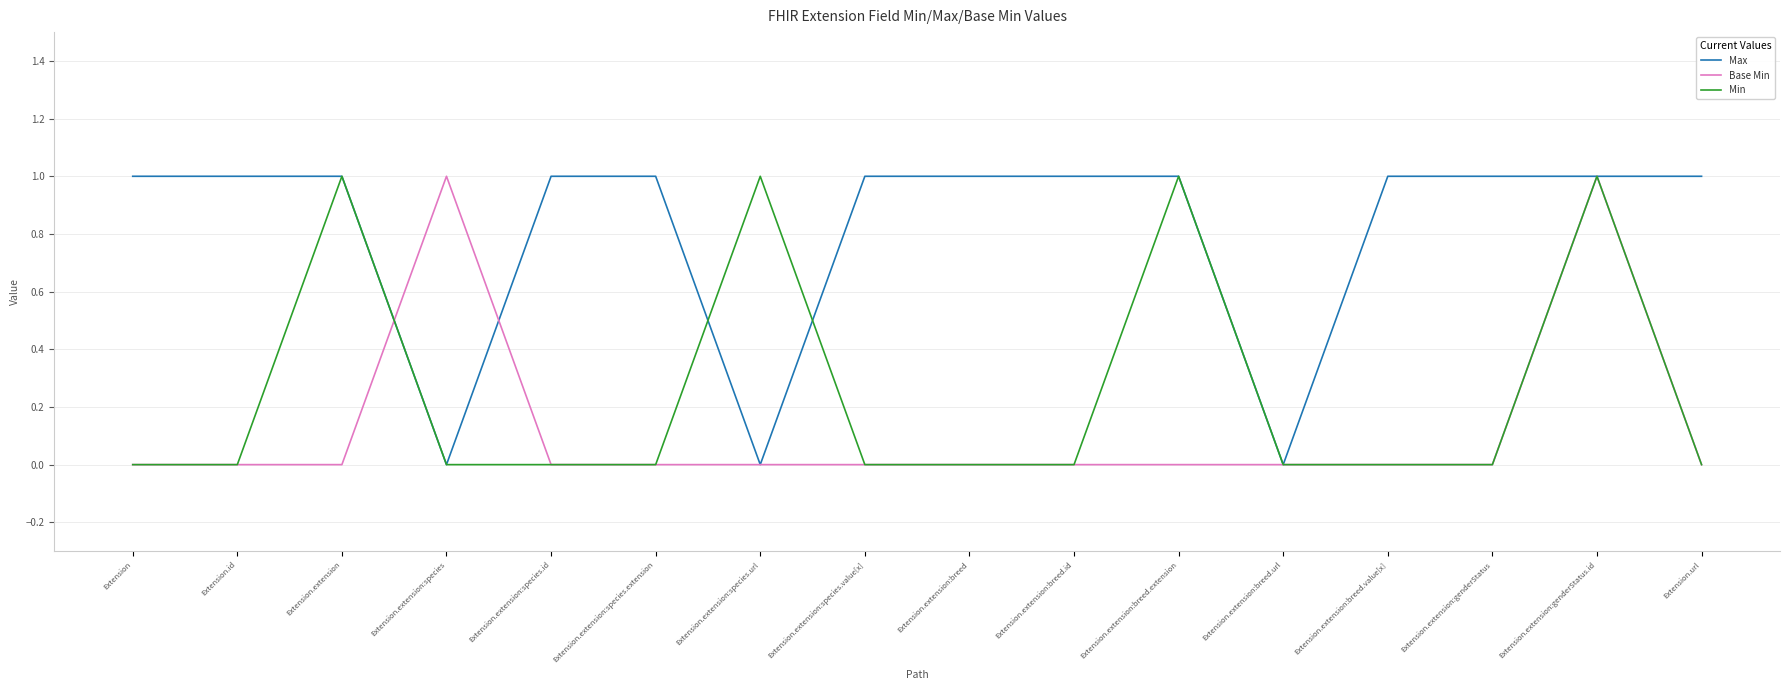

Is this an area chart (filled region under the line)?

No